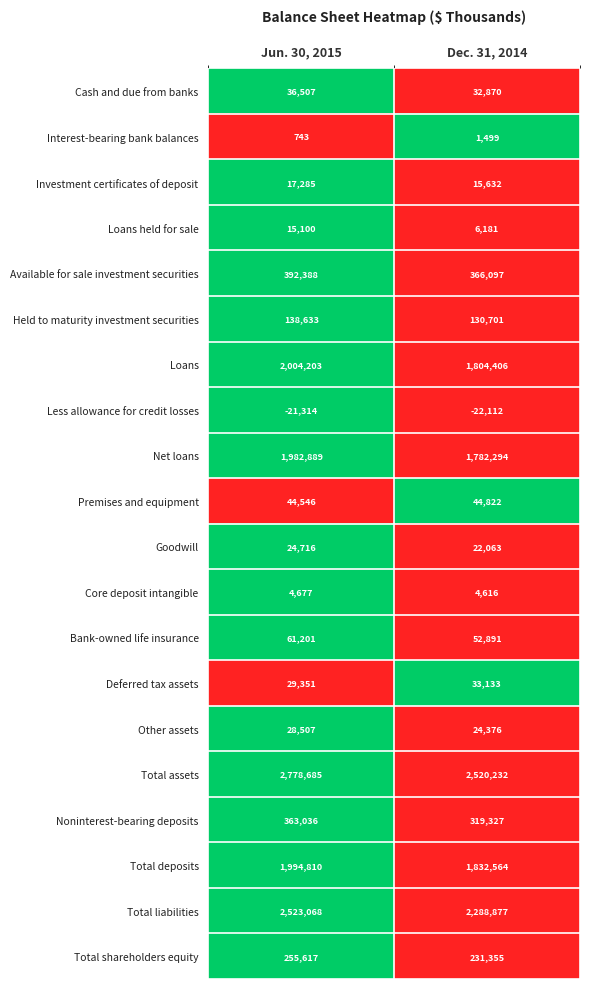

At Jun. 30, 2015, list the series in order from smallest to largest.

Less allowance for credit losses, Interest-bearing bank balances, Core deposit intangible, Loans held for sale, Investment certificates of deposit, Goodwill, Other assets, Deferred tax assets, Cash and due from banks, Premises and equipment, Bank-owned life insurance, Held to maturity investment securities, Total shareholders equity, Noninterest-bearing deposits, Available for sale investment securities, Net loans, Total deposits, Loans, Total liabilities, Total assets